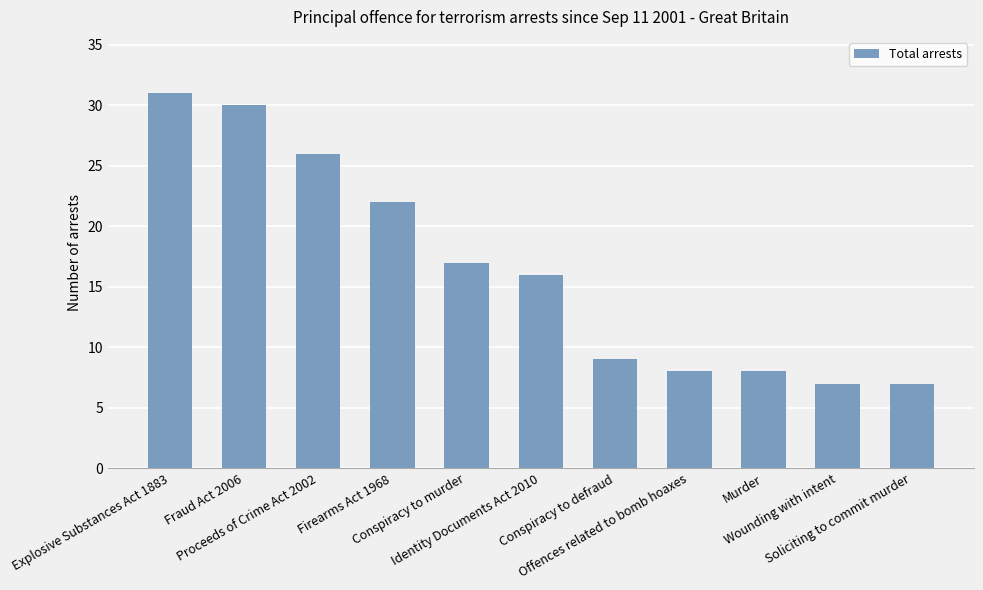

What is the greatest value displayed?

31